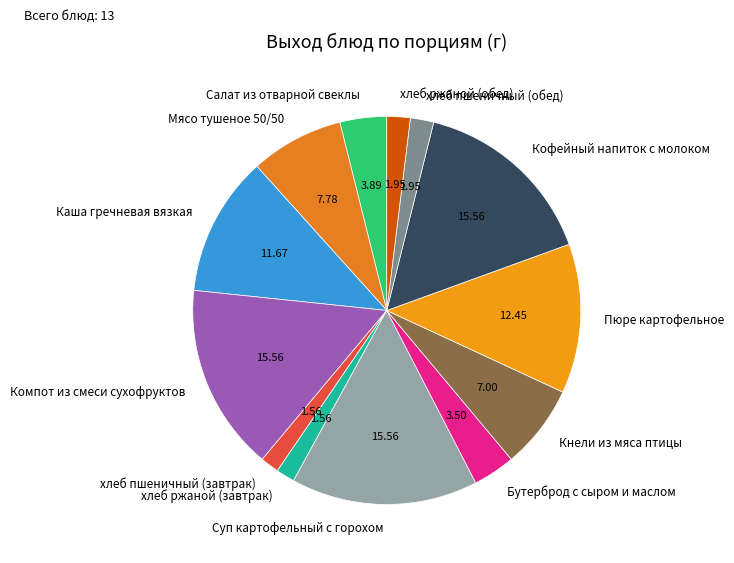

Is there a majority slice in this chart?

No